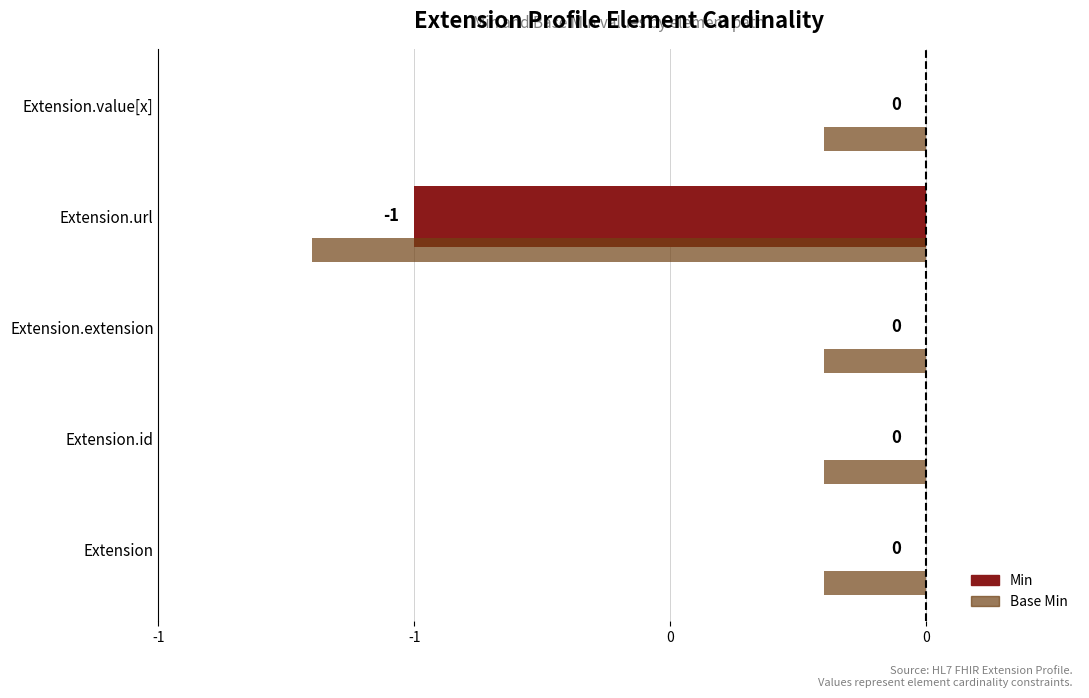

Reading left to right, extract all data points from this chart.

Min: 0.0	0.0	0.0	-1.0	0.0
Base Min: -0.2	-0.2	-0.2	-1.2	-0.2